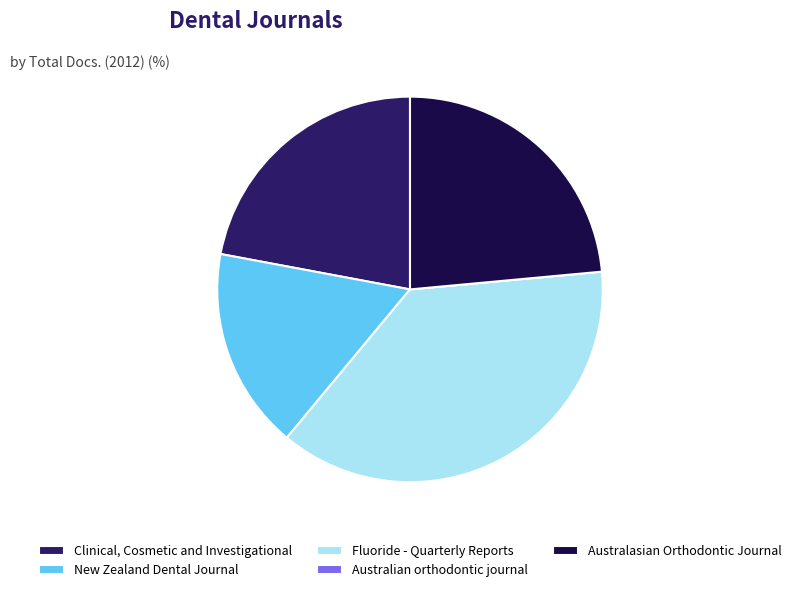

Is there any slice that represents more than half of the pie?

No